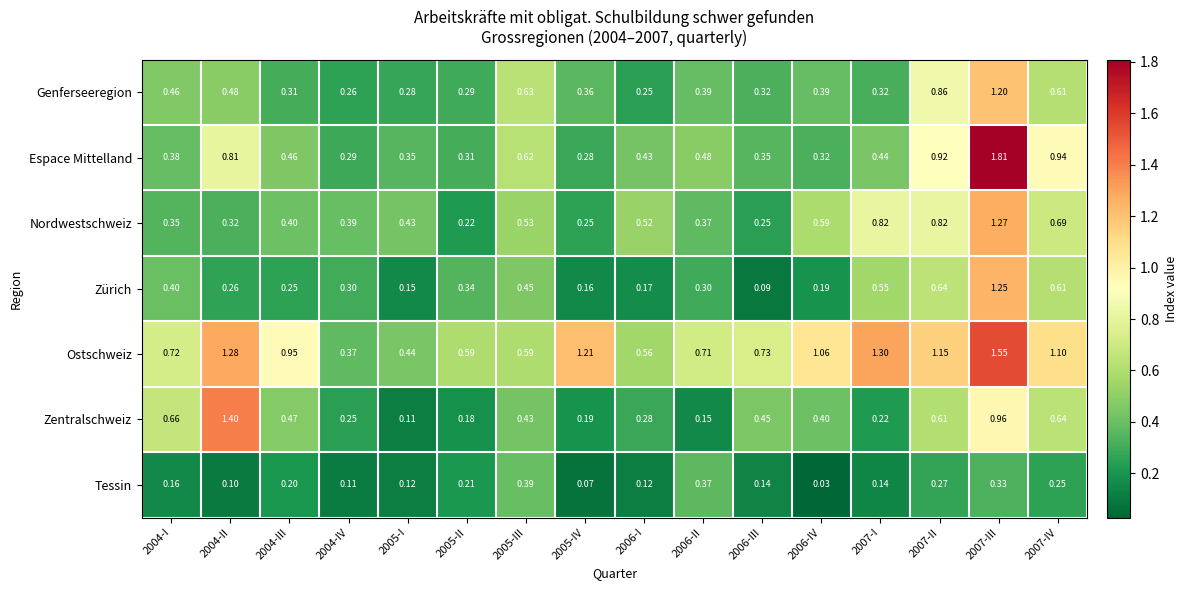

Which series has the widest spread of values?

Espace Mittelland